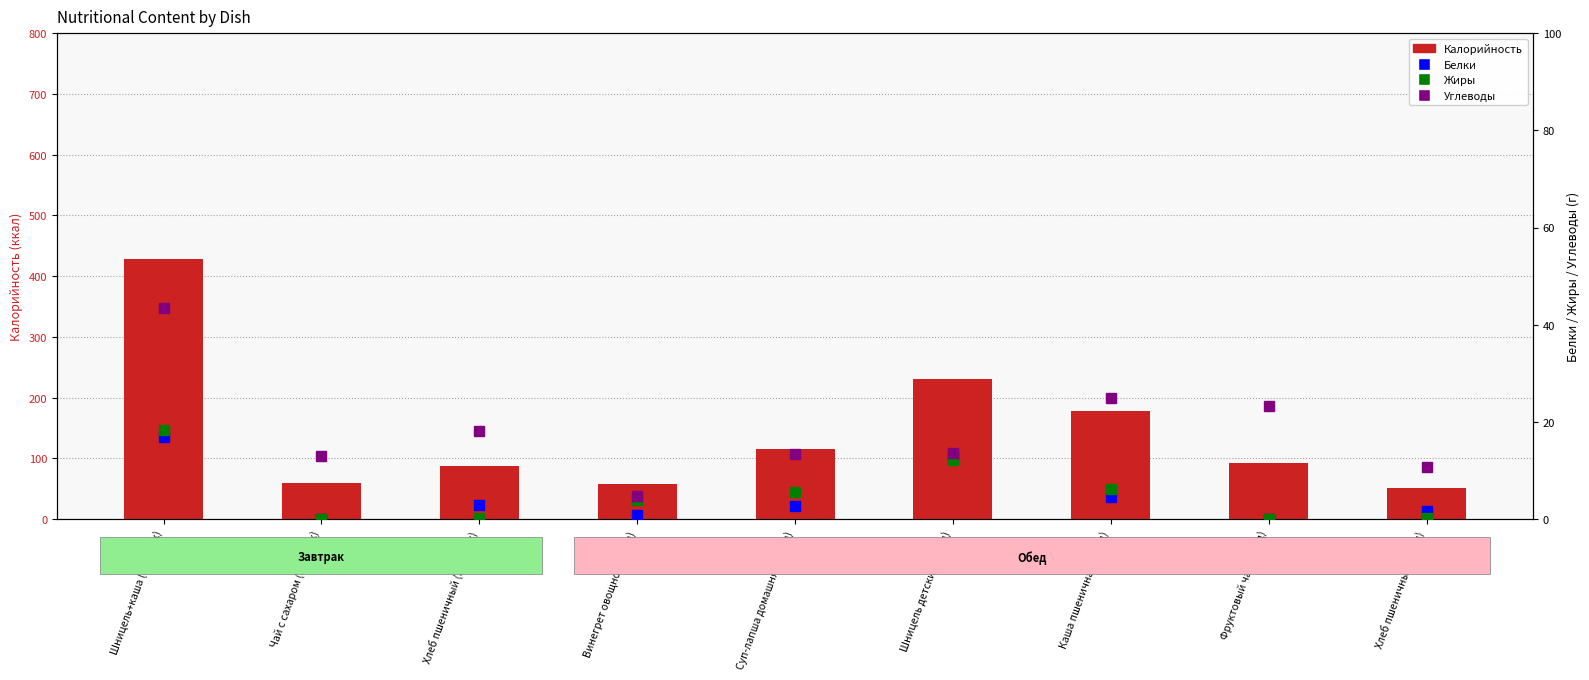

What is the value of the Белки bar at the 5th from the left?

2.7